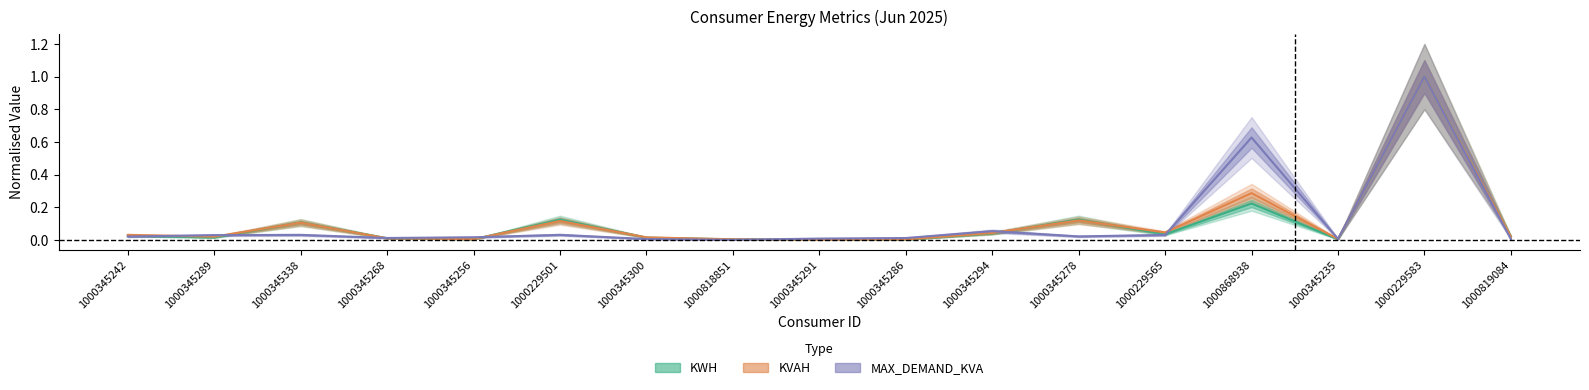

Which has a higher value, 1000345268 or 1000229583?

1000229583